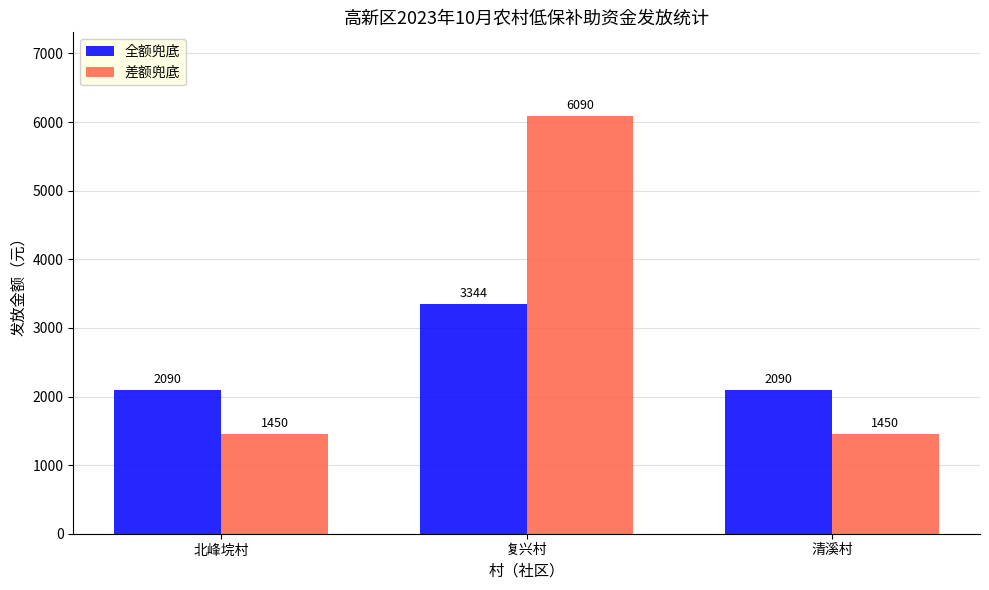

At which category does the chart reach its peak across all series?

复兴村